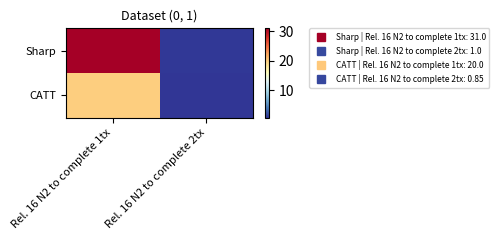

List the labels in order of Sharp value, smallest first.

Rel. 16 N2 to complete 2tx, Rel. 16 N2 to complete 1tx